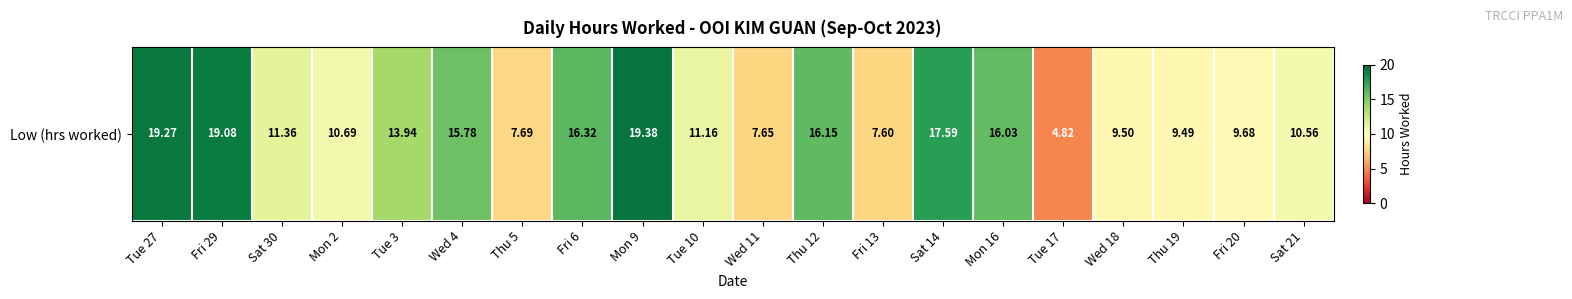

Rank the categories by value from lowest to highest.

Tue 17, Fri 13, Wed 11, Thu 5, Thu 19, Wed 18, Fri 20, Sat 21, Mon 2, Tue 10, Sat 30, Tue 3, Wed 4, Mon 16, Thu 12, Fri 6, Sat 14, Fri 29, Tue 27, Mon 9